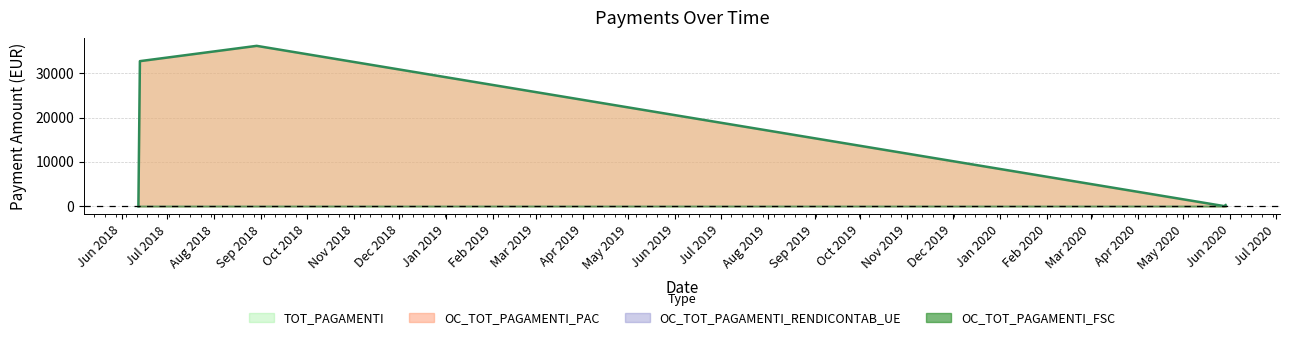

Which series has the widest spread of values?

TOT_PAGAMENTI